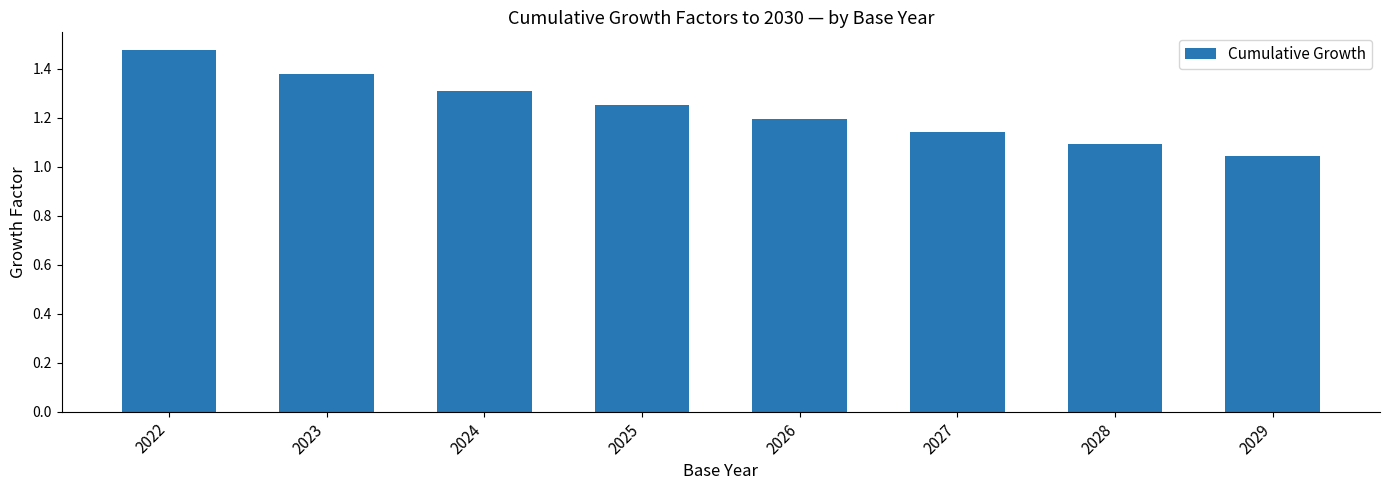

Between 2023 and 2027, which is larger?

2023